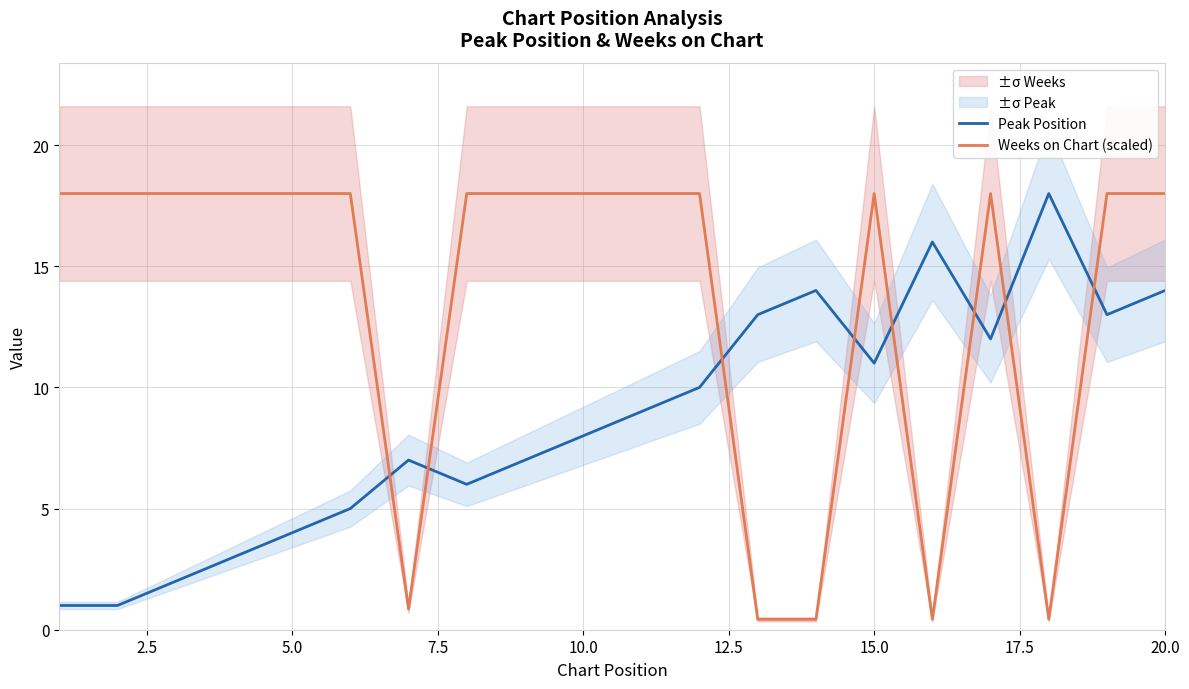

Reading left to right, extract all data points from this chart.

Peak Position: 1.0	1.0	2.0	3.0	4.0	5.0	7.0	6.0	7.0	8.0	9.0	10.0	13.0	14.0	11.0	16.0	12.0	18.0	13.0	14.0
Weeks on Chart (scaled): 18.0	18.0	18.0	18.0	18.0	18.0	0.9	18.0	18.0	18.0	18.0	18.0	0.4	0.4	18.0	0.4	18.0	0.4	18.0	18.0